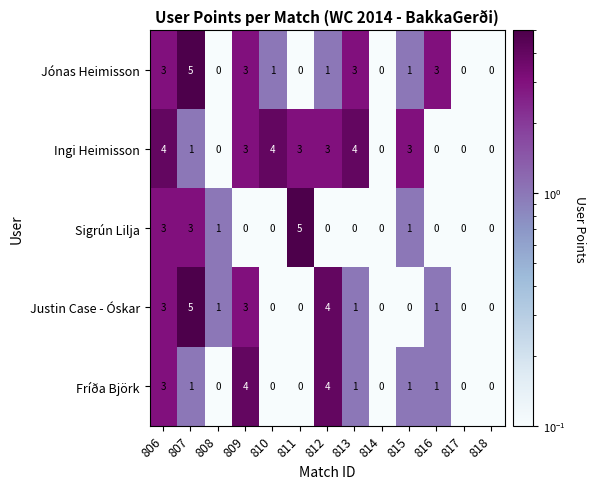

What is the difference between the maximum and minimum values in the Ingi Heimisson series?

4